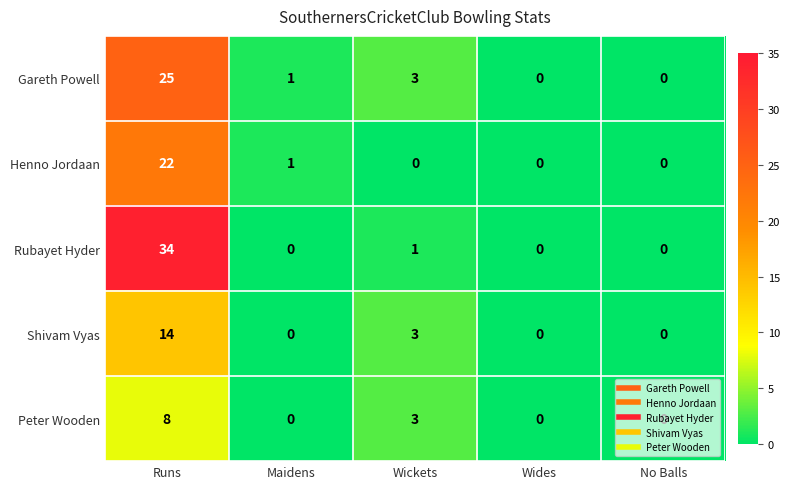

Rank the series by their maximum value, from highest to lowest.

Rubayet Hyder, Gareth Powell, Henno Jordaan, Shivam Vyas, Peter Wooden